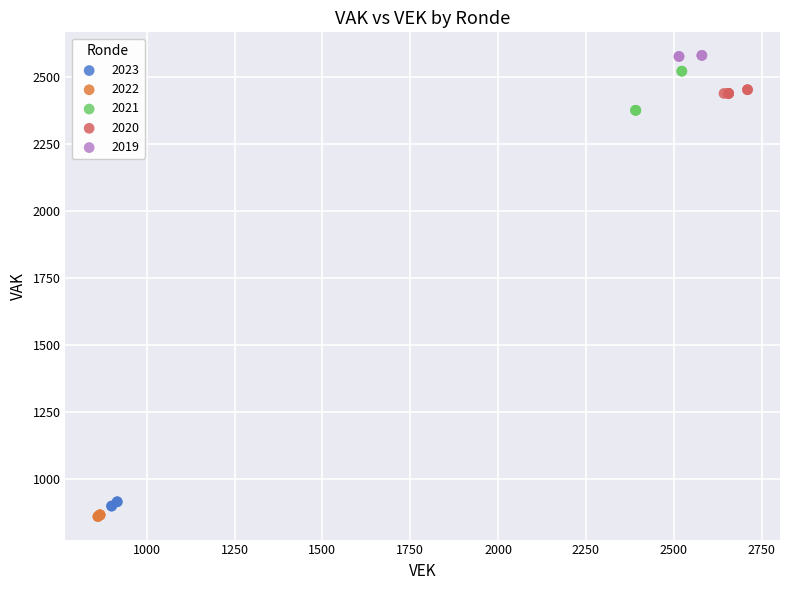

Which series has the largest Y range (max minus min)?

2021